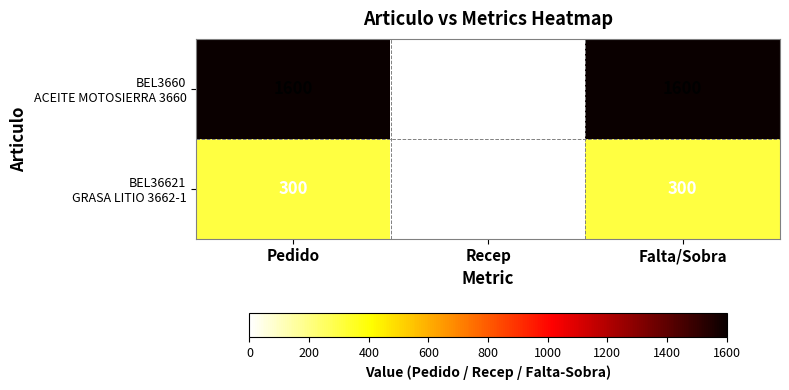

Which label corresponds to the smallest value in the chart?

Recep